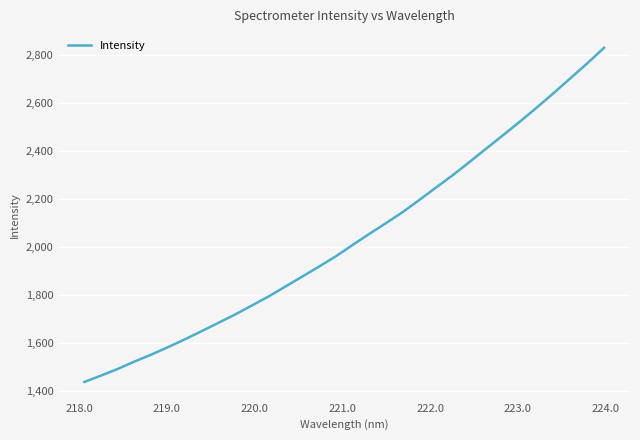

What is the smallest value displayed?

1438.6